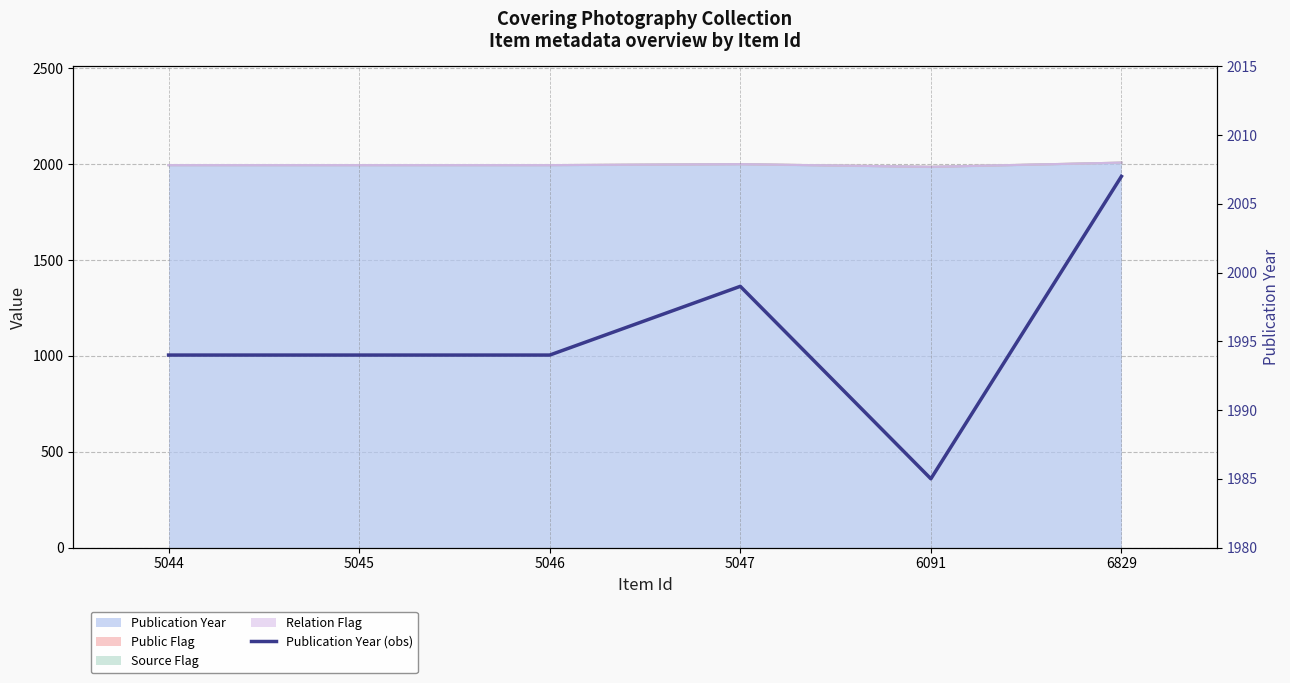

How many lines are shown in the chart?

1